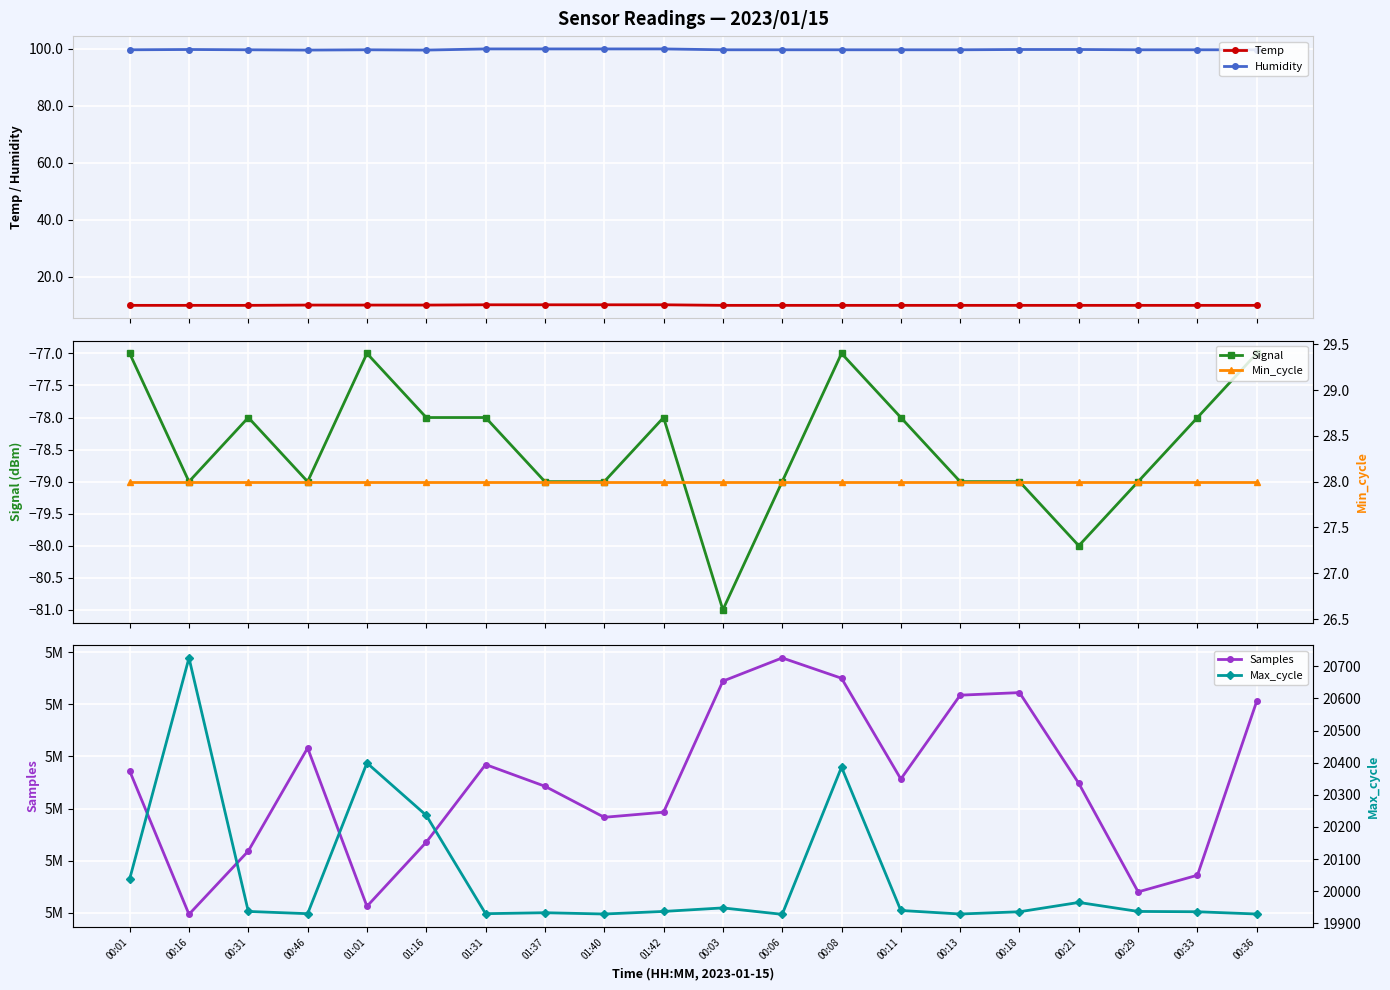

Is this an area chart (filled region under the line)?

No